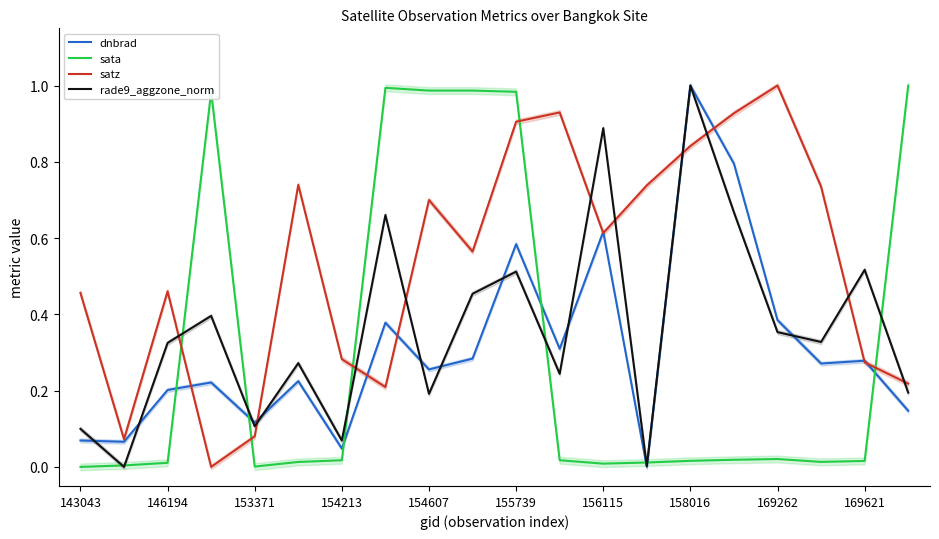

The value of rade9_aggzone_norm at 19 is 0.0. True or false?

False